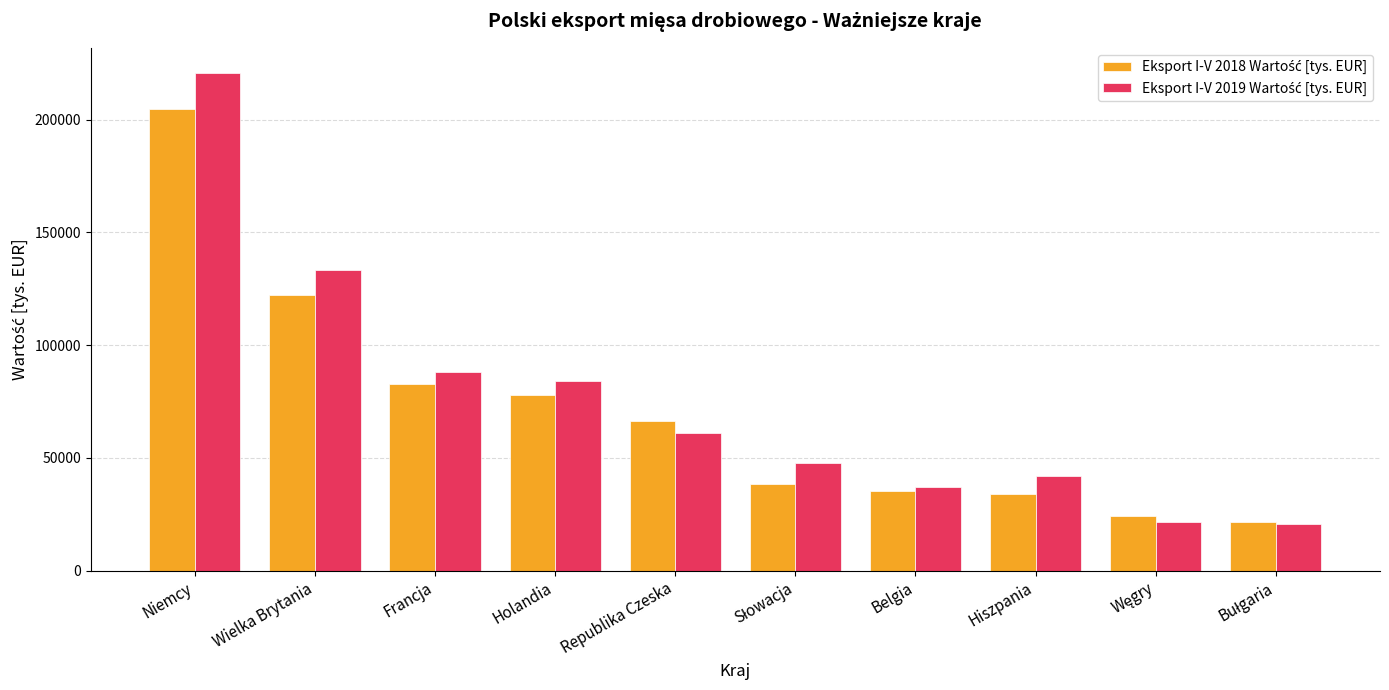

Which label corresponds to the largest value in the chart?

Niemcy